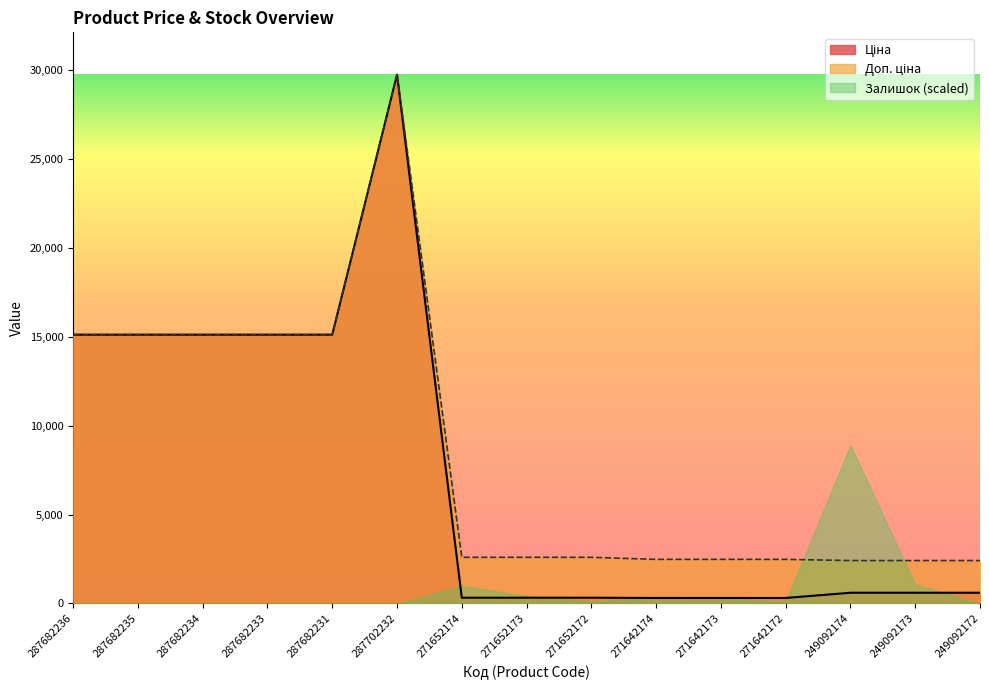

Does the chart display data point markers on the line(s)?

No